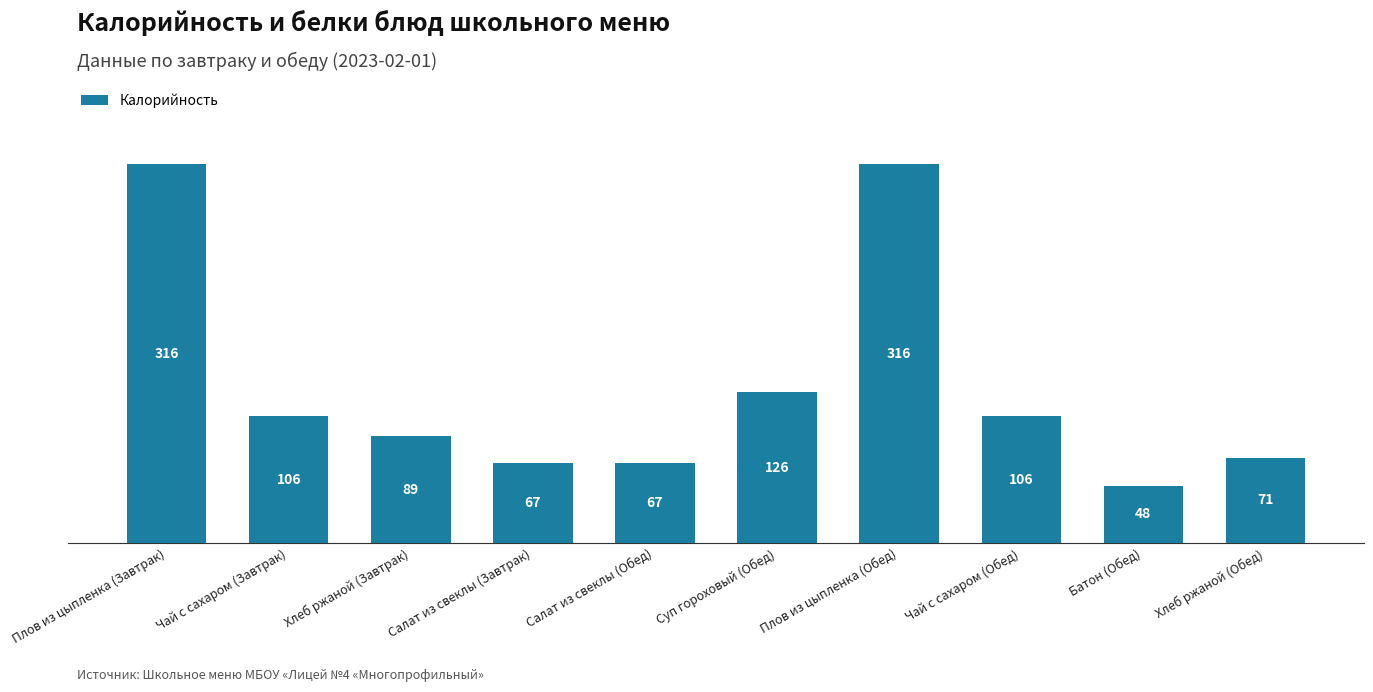

What is the ratio of the value at Хлеб ржаной (Обед) to the value at Чай с сахаром (Завтрак)?

0.7